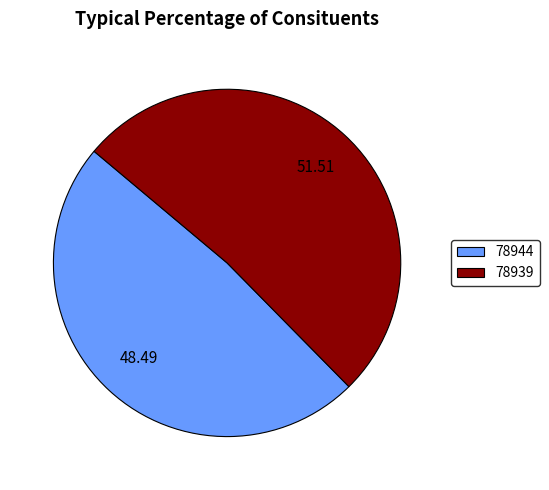

Which has a higher value, 78939 or 78944?

78939